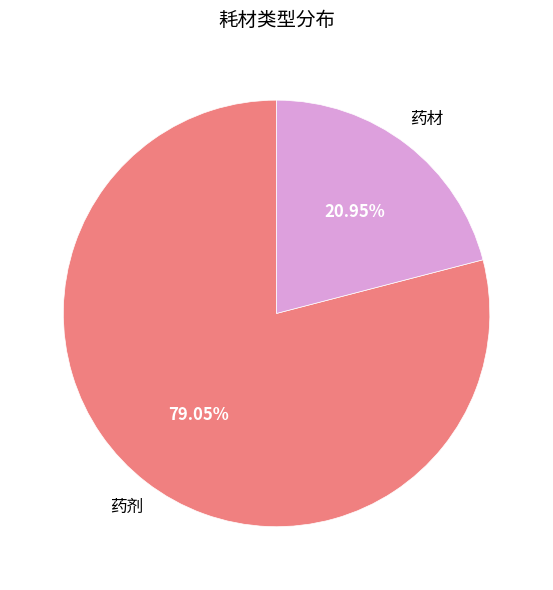

Count the number of slices in the pie.

2